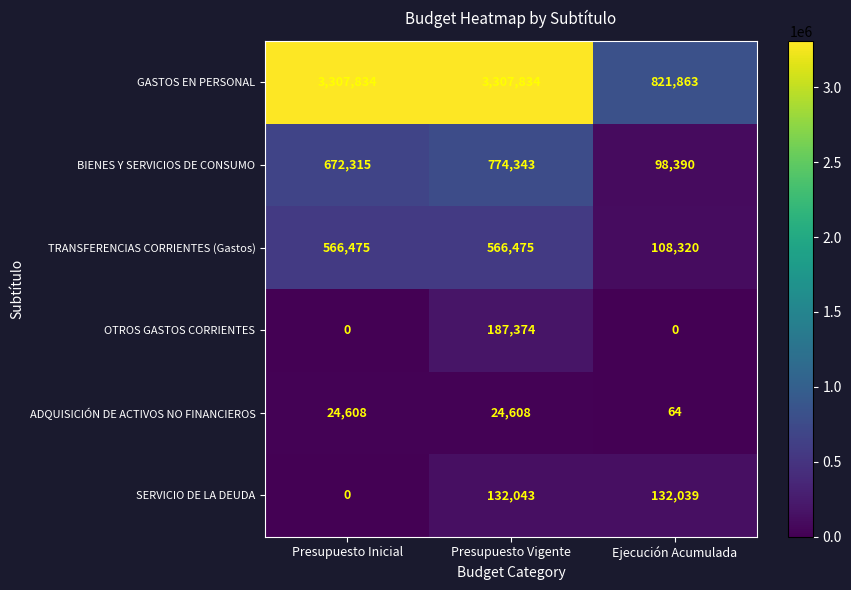

What is the difference between the second highest and minimum values in the ADQUISICIÓN DE ACTIVOS NO FINANCIEROS series?

24544